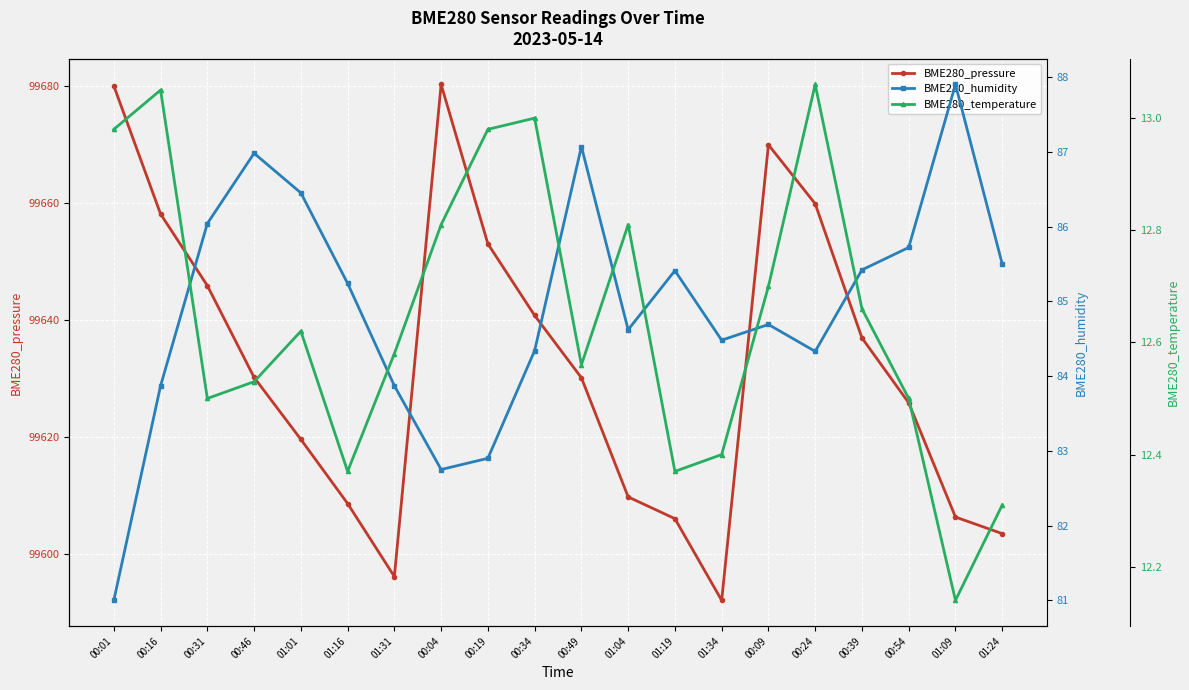

At which label does BME280_temperature reach its peak?

00:24